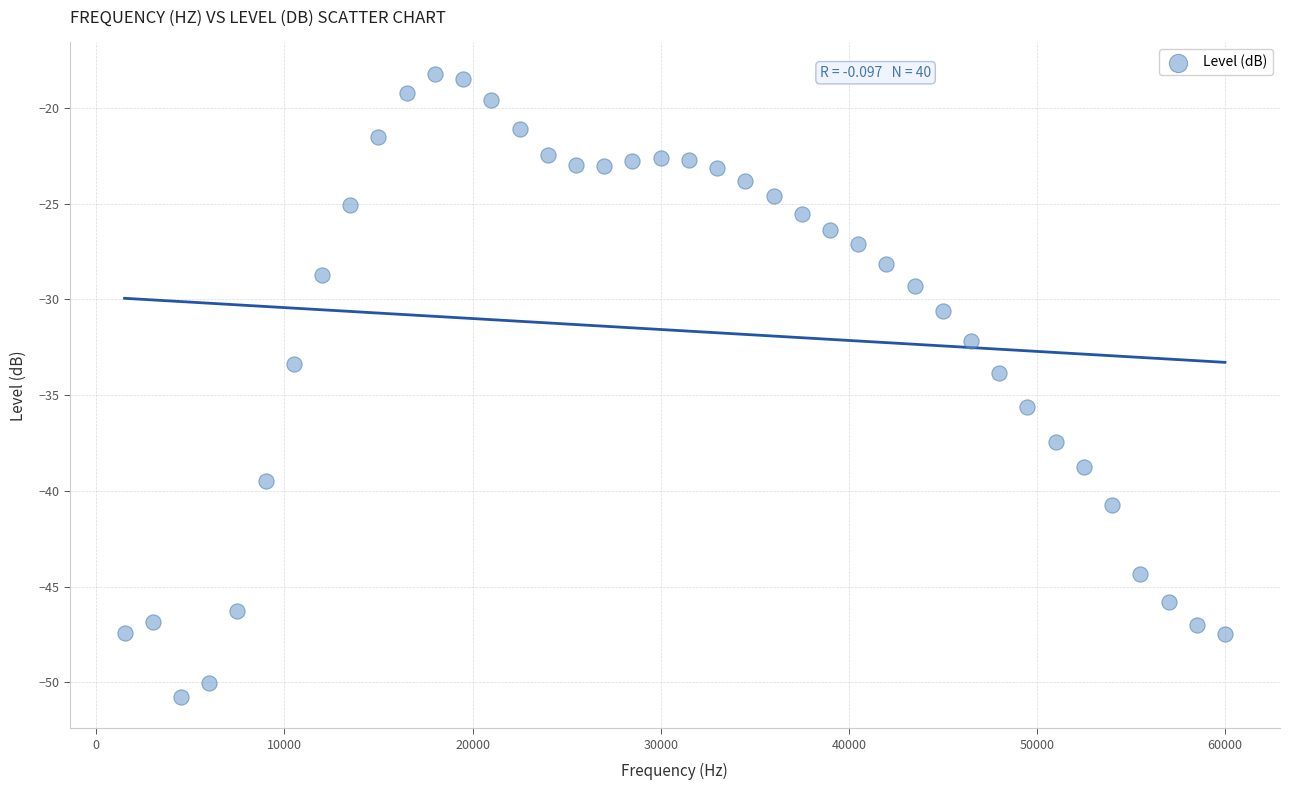

What is the range of Y values (max minus min)?

32.6